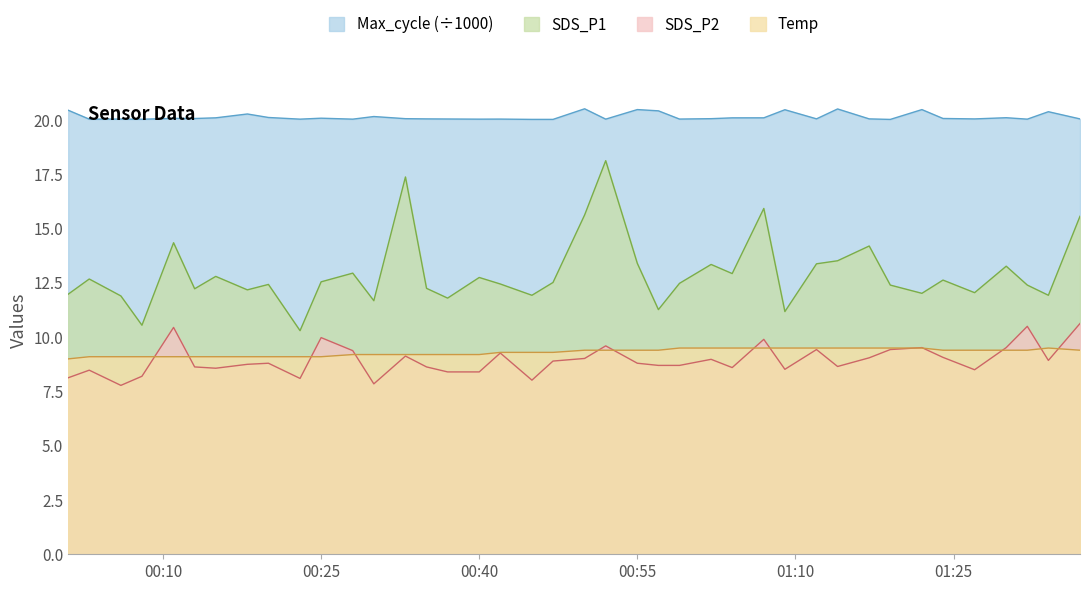

At how many categories does at least one series exceed 14?

40